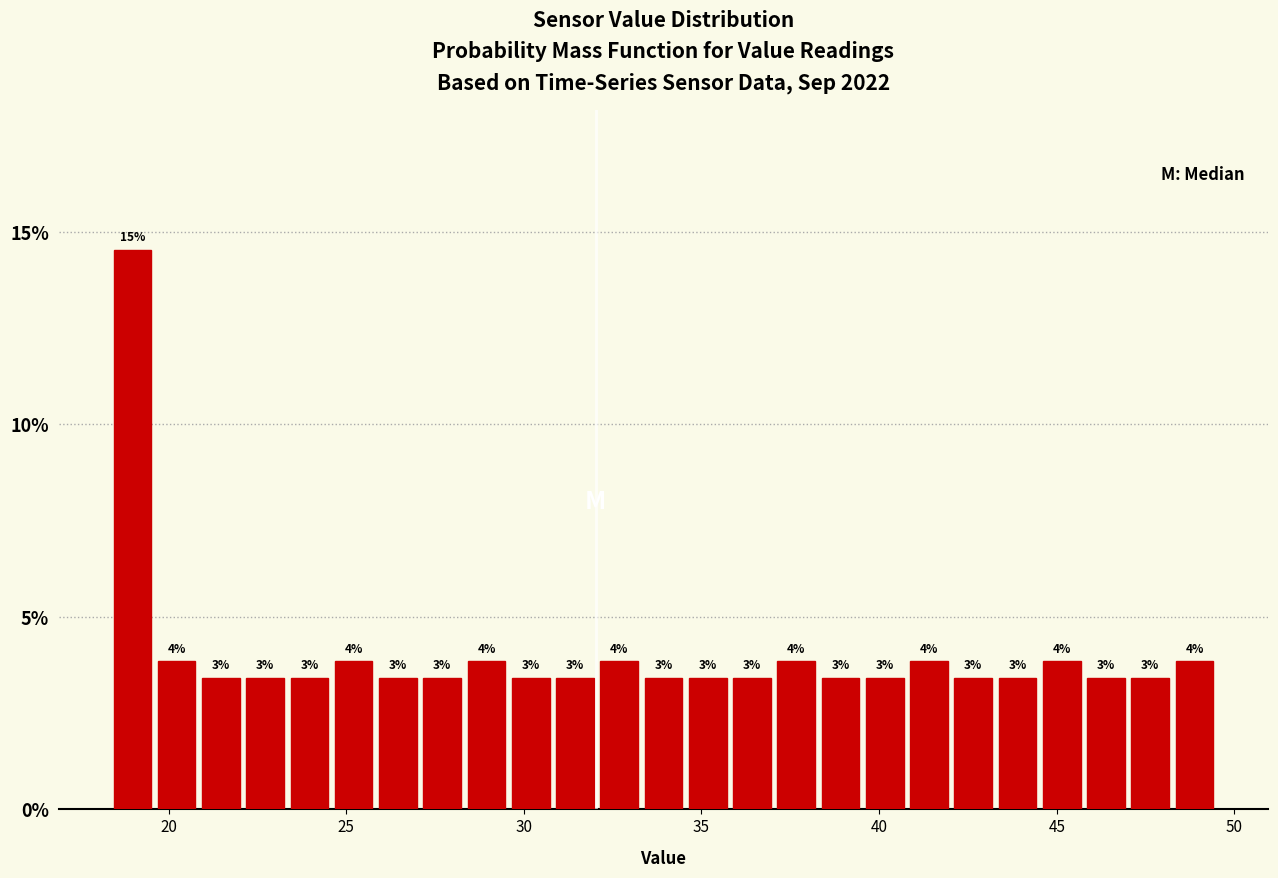

Around what value on the x-axis is the tallest bar? Give the approximate position of its centre, as read against the axis.

19.0